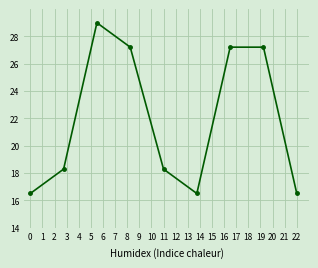

What is the minimum value shown in the chart?

16.5